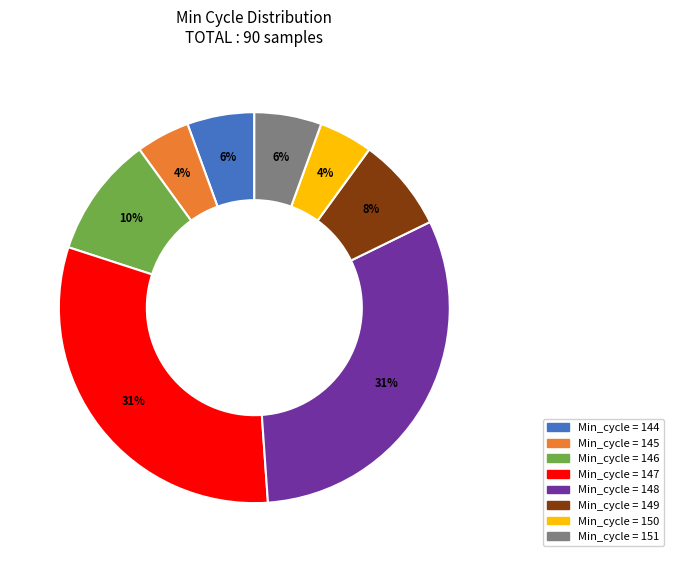

Does any single category account for the majority?

No